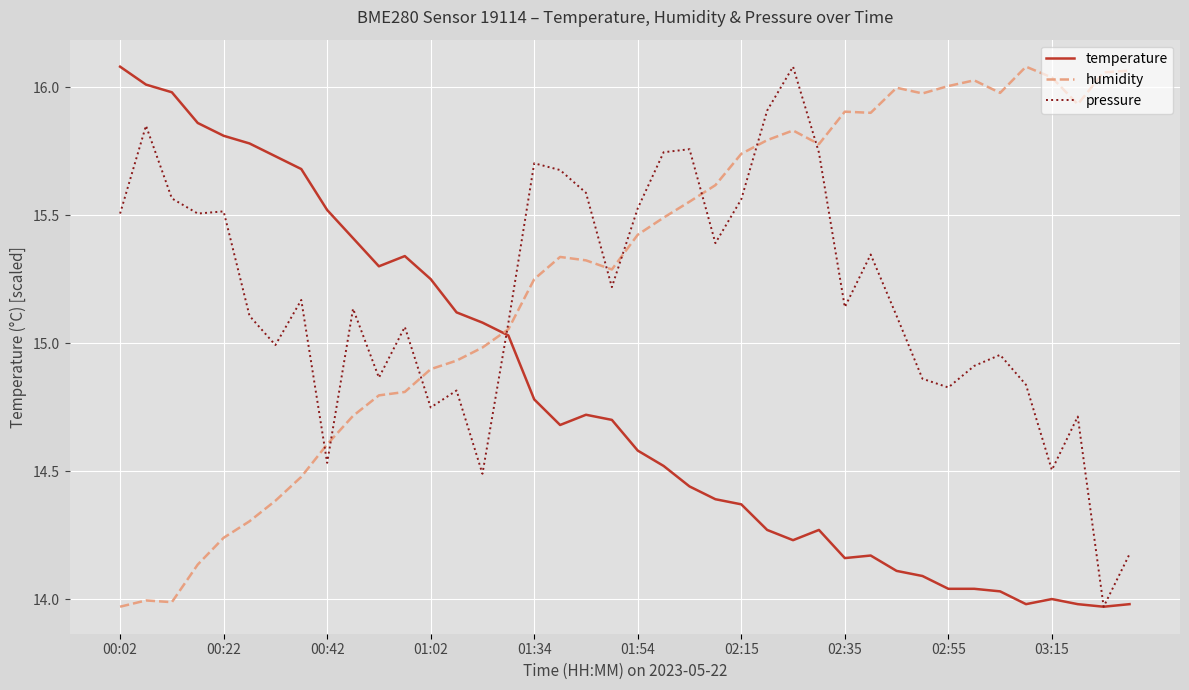

What is the difference between the maximum and minimum values in the temperature series?

2.1